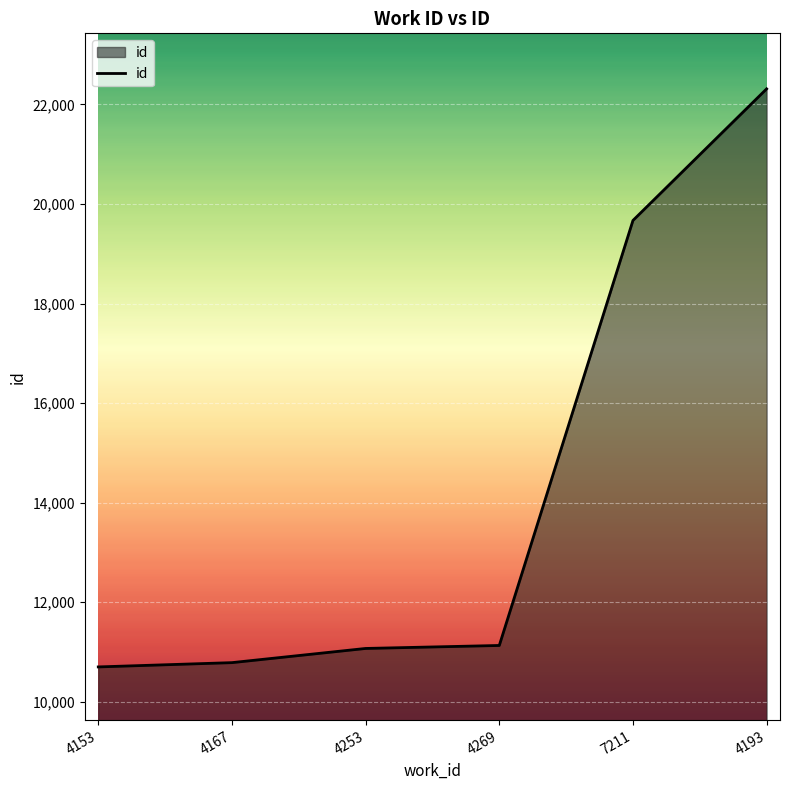

What is the sum of the values at 4253 and 4167?

21853